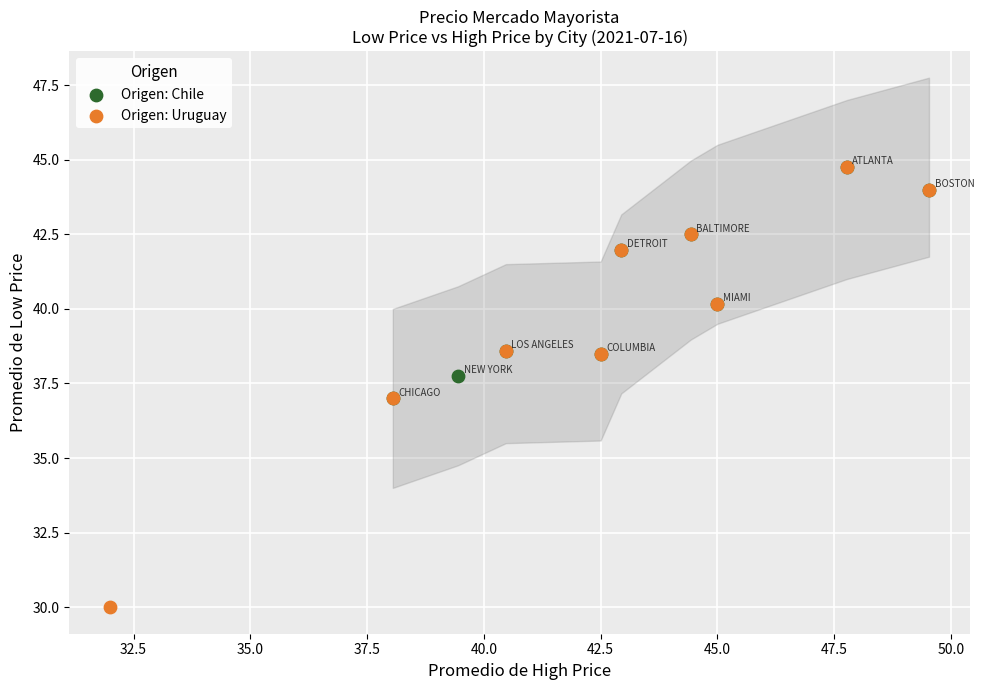

Which series has the widest spread of Y values?

Origen: Uruguay